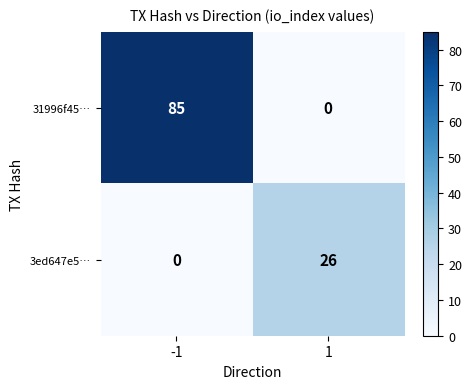

List the series in order of their peak value, lowest first.

3ed647e5…, 31996f45…